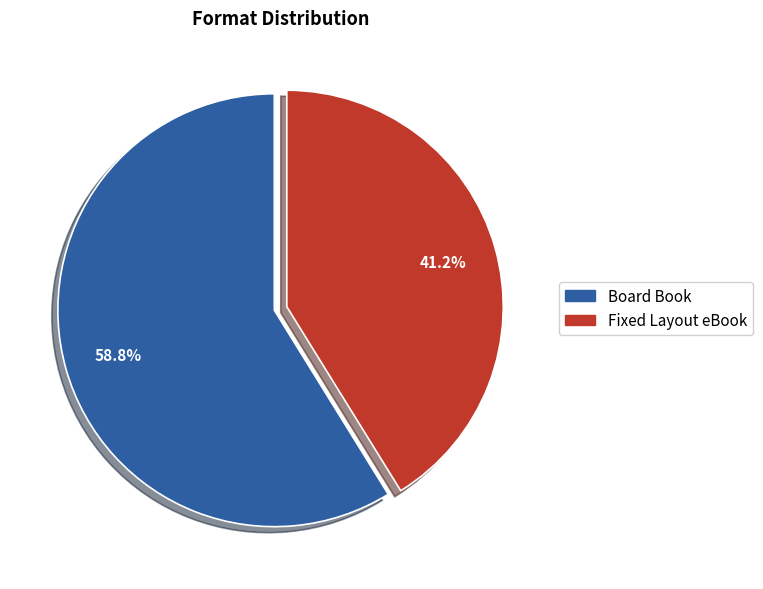

Between Fixed Layout eBook and Board Book, which is larger?

Board Book